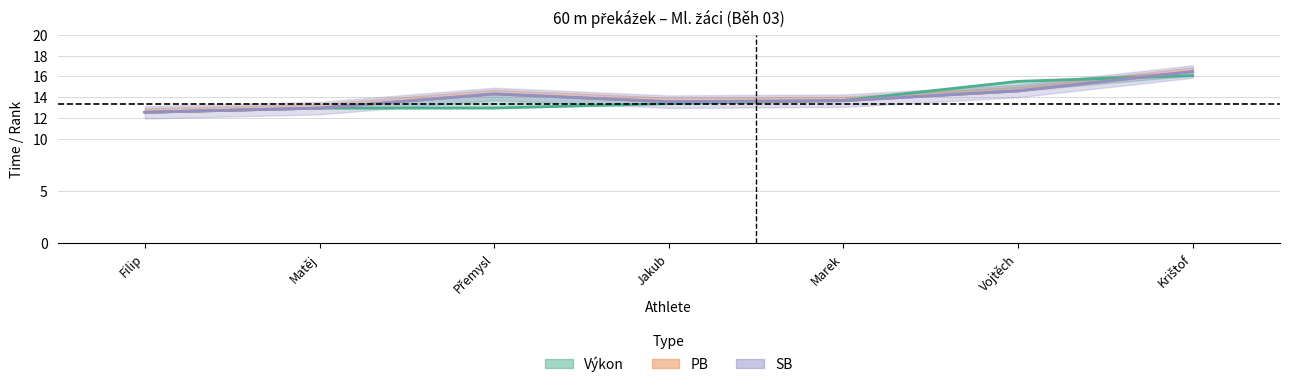

What is the difference between the maximum and minimum values in the Výkon series?

3.5